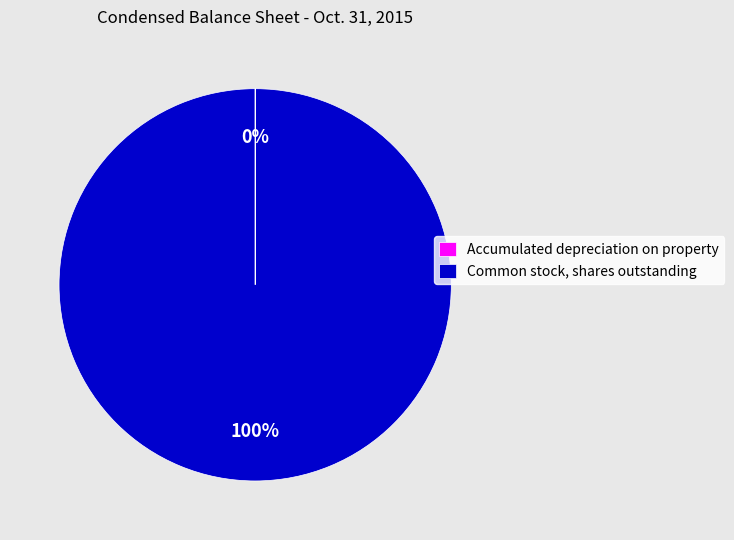

To the nearest percent, what percentage of the pie is Common stock, shares outstanding?

100%